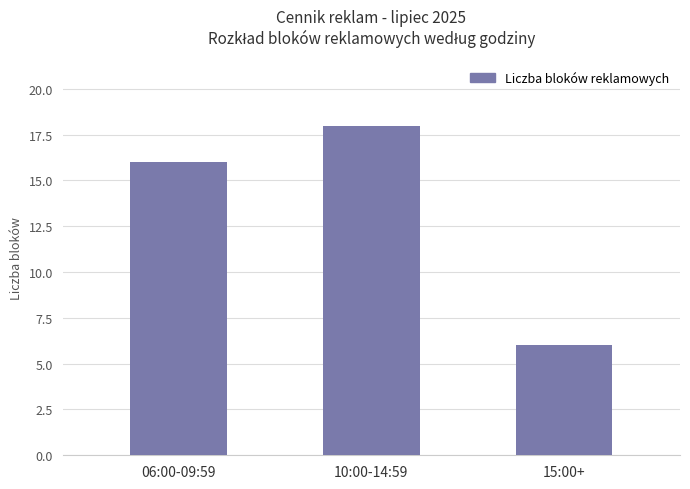

Reading right to left, what are all the values shown in this chart?

15:00+=6	10:00-14:59=18	06:00-09:59=16